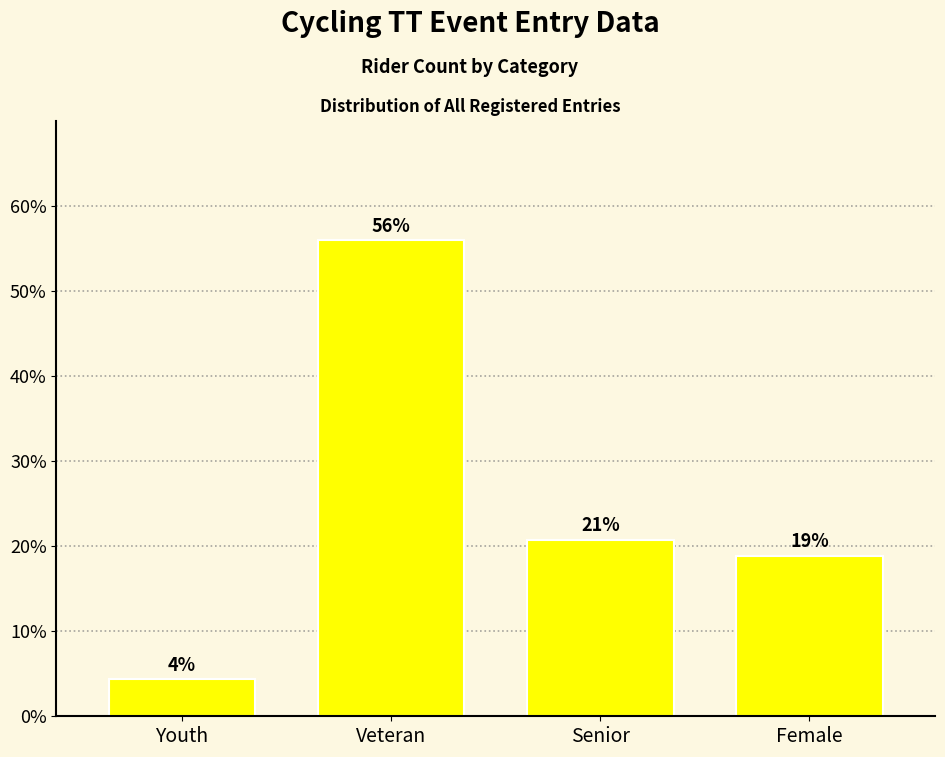

What is the change in value from Senior to Female?

-1.9